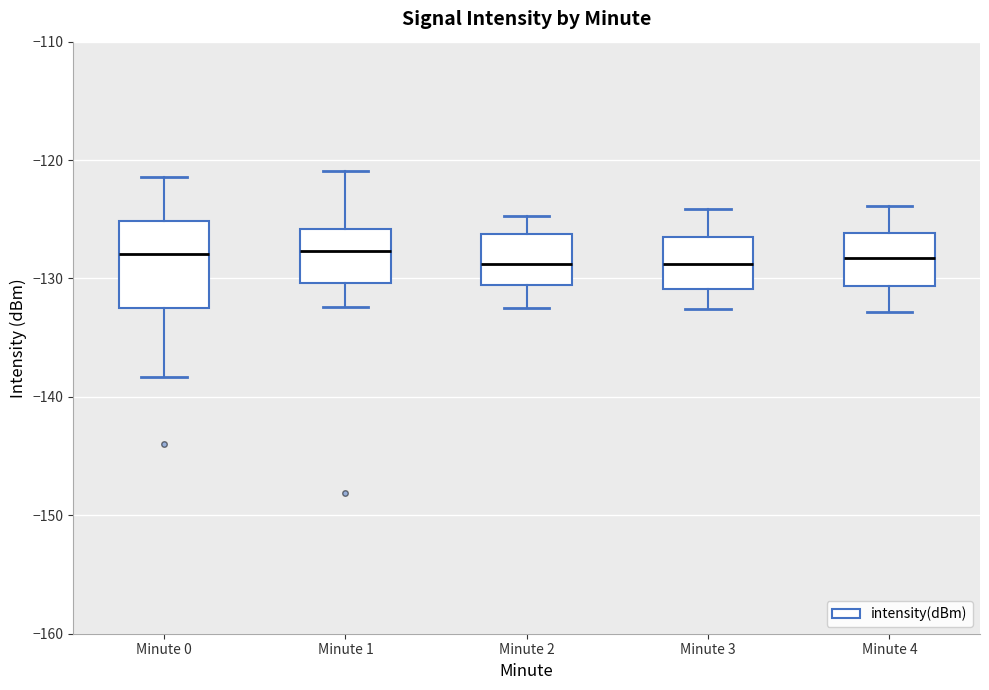

Reading left to right, transcribe this box plot: for each box, give where its median line is, the range the box spans, and where its two whiskers end, as read against the y-axis. The values are not printed on the chart, so give them approximately, as read against the axis.

Minute 0: median -128, box -132 to -125, whiskers -138 to -121
Minute 1: median -128, box -130 to -126, whiskers -132 to -121
Minute 2: median -129, box -131 to -126, whiskers -132 to -125
Minute 3: median -129, box -131 to -126, whiskers -133 to -124
Minute 4: median -128, box -131 to -126, whiskers -133 to -124